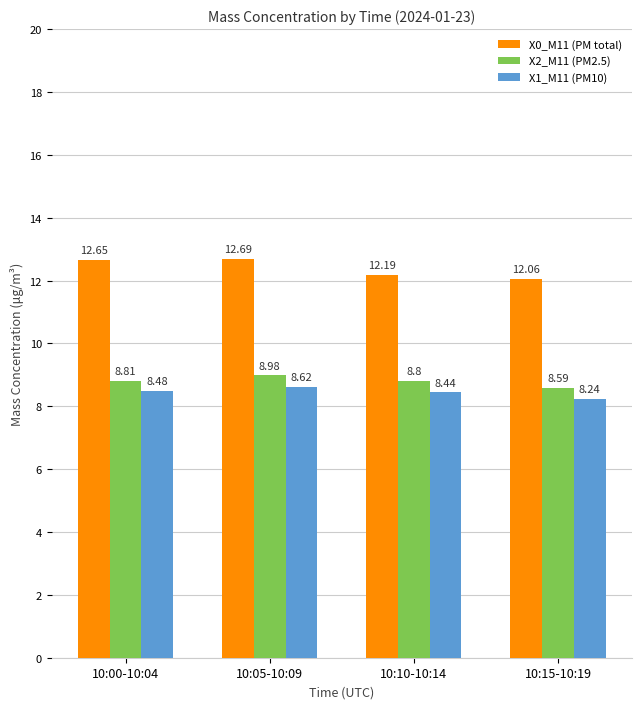

Rank the series by their maximum value, from lowest to highest.

X1_M11 (PM10), X2_M11 (PM2.5), X0_M11 (PM total)